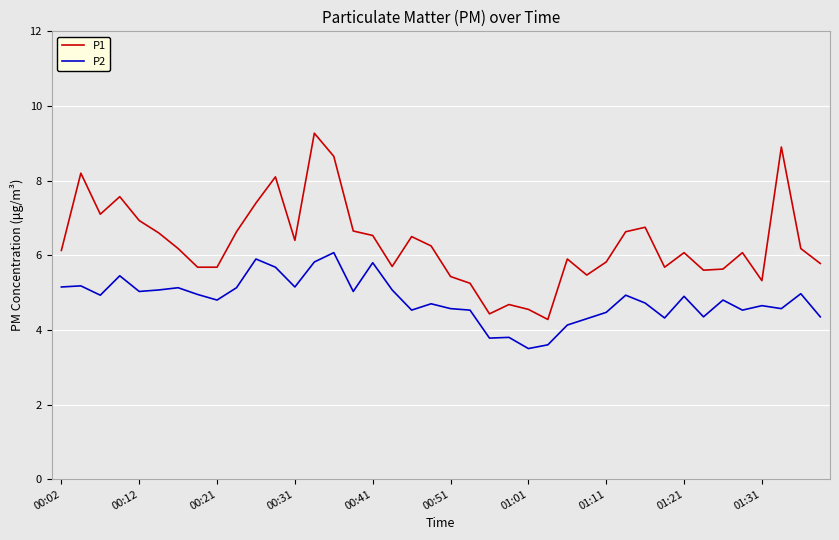

Rank the series by their maximum value, from highest to lowest.

P1, P2